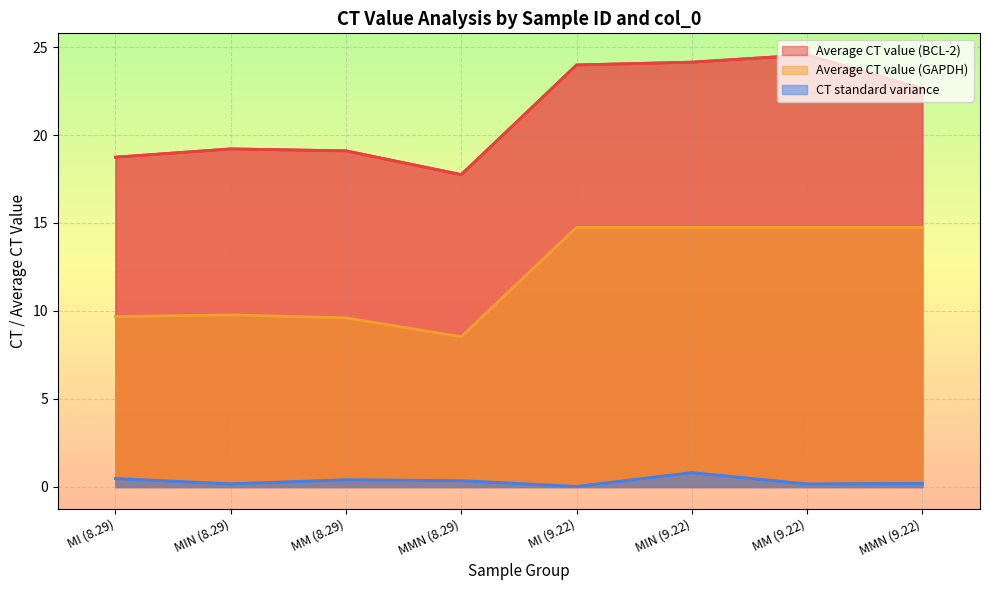

Between MI (8.29) and MMN (8.29), which is larger?

MI (8.29)